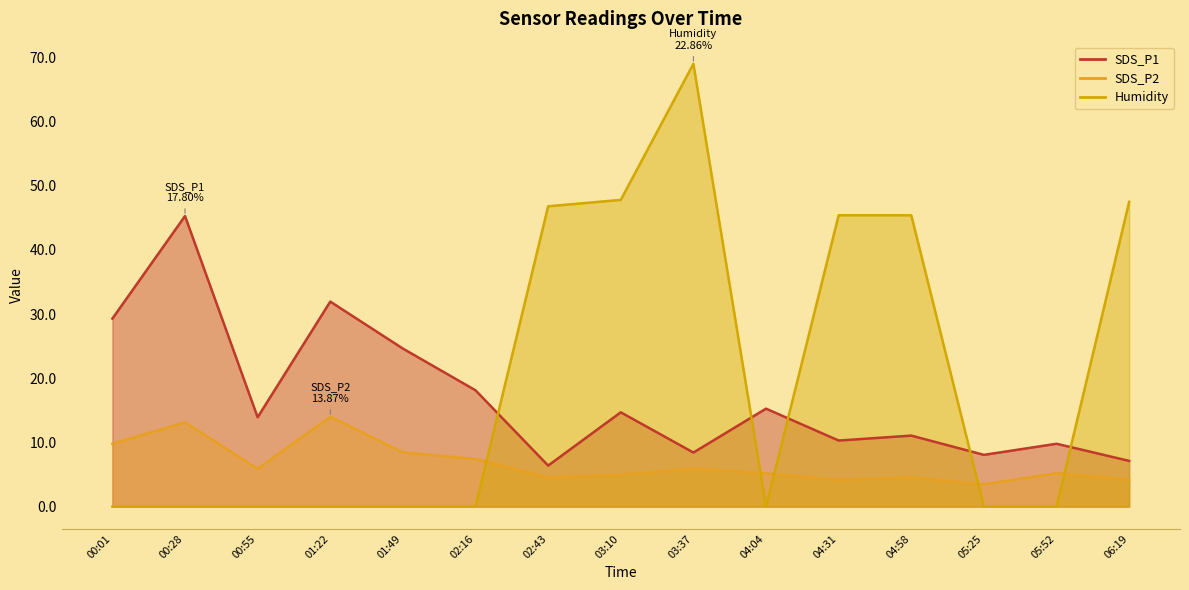

What are all the series names shown in the legend?

SDS_P1, SDS_P2, Humidity